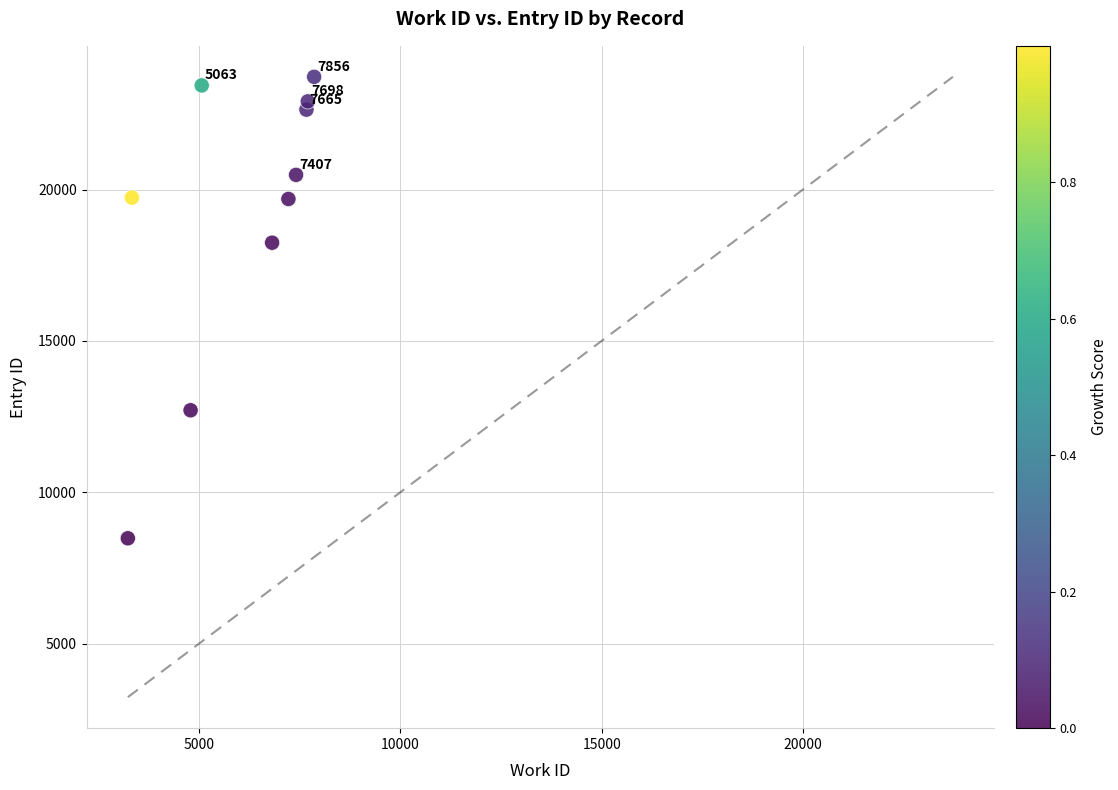

What is the range of Y values (max minus min)?

15246